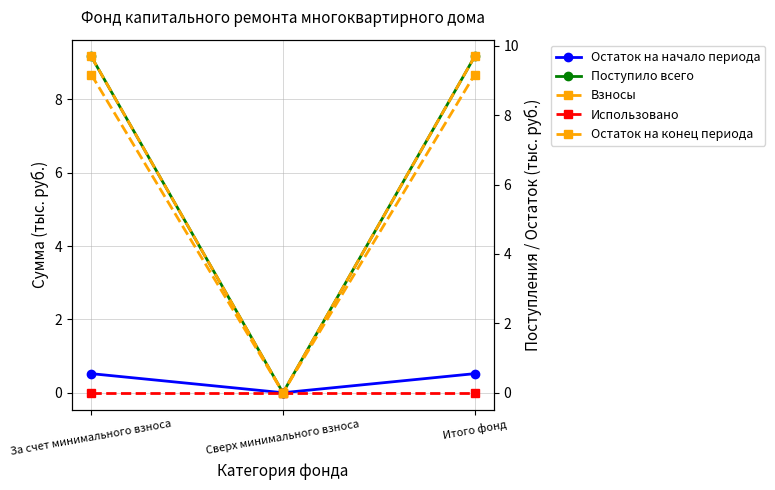

Which series has the widest spread of values?

Остаток на конец периода